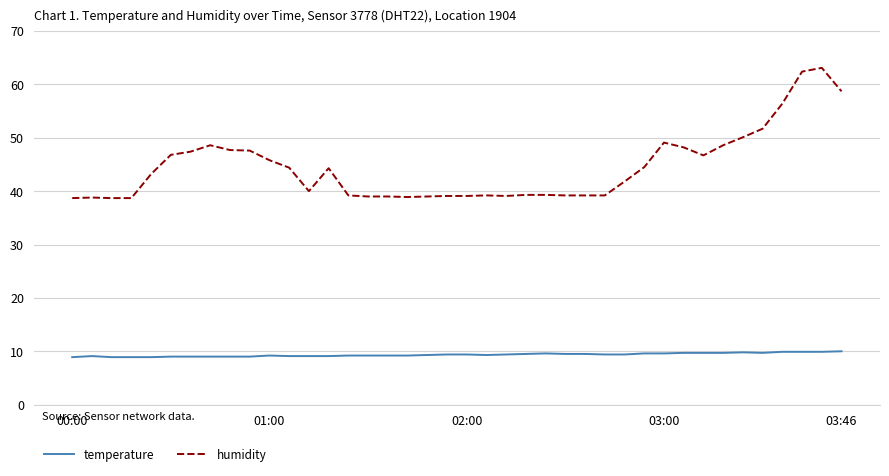

True or false: humidity and temperature cross at least once.

False